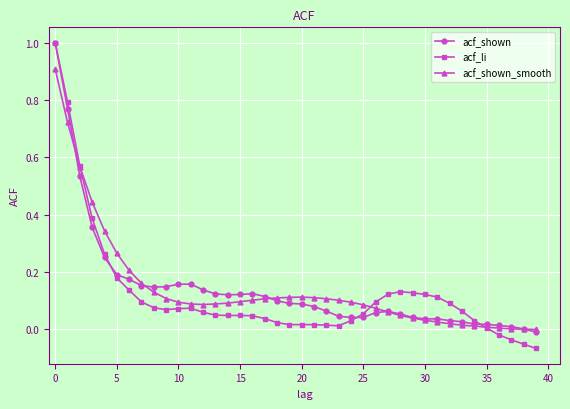

True or false: acf_shown has more than 1 points higher than both neighbors.

True